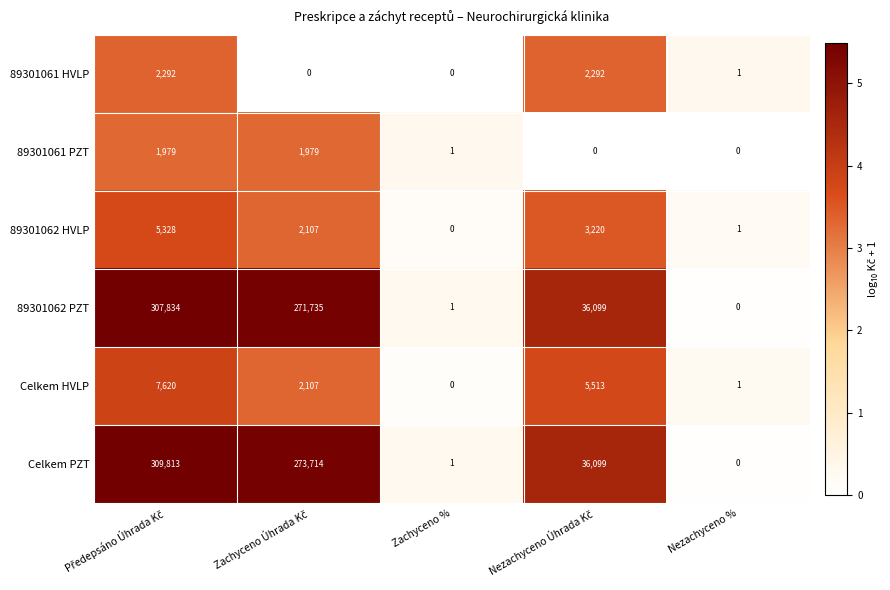

Which series has the widest spread of values?

Celkem PZT